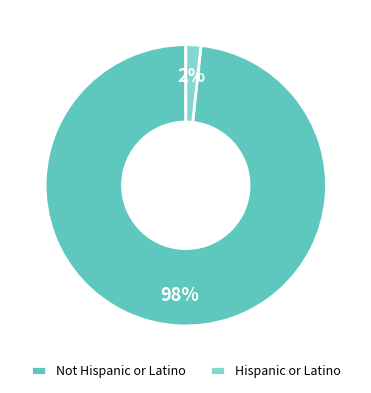

Is it true that Hispanic or Latino is 2% of the pie?

True